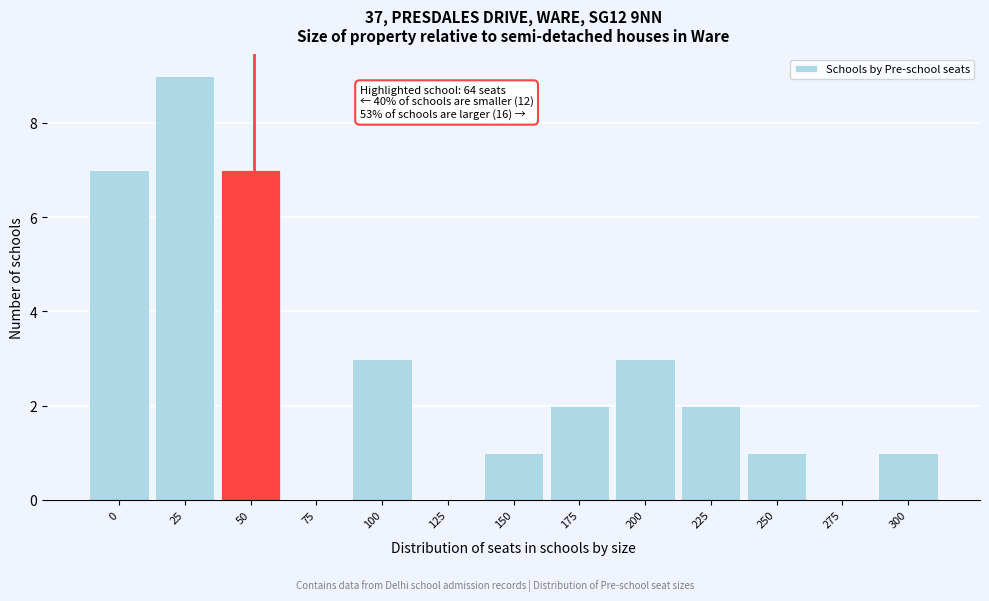

Reading left to right, extract all data points from this chart.

0=7	25=9	50=7	75=0	100=3	125=0	150=1	175=2	200=3	225=2	250=1	275=0	300=1